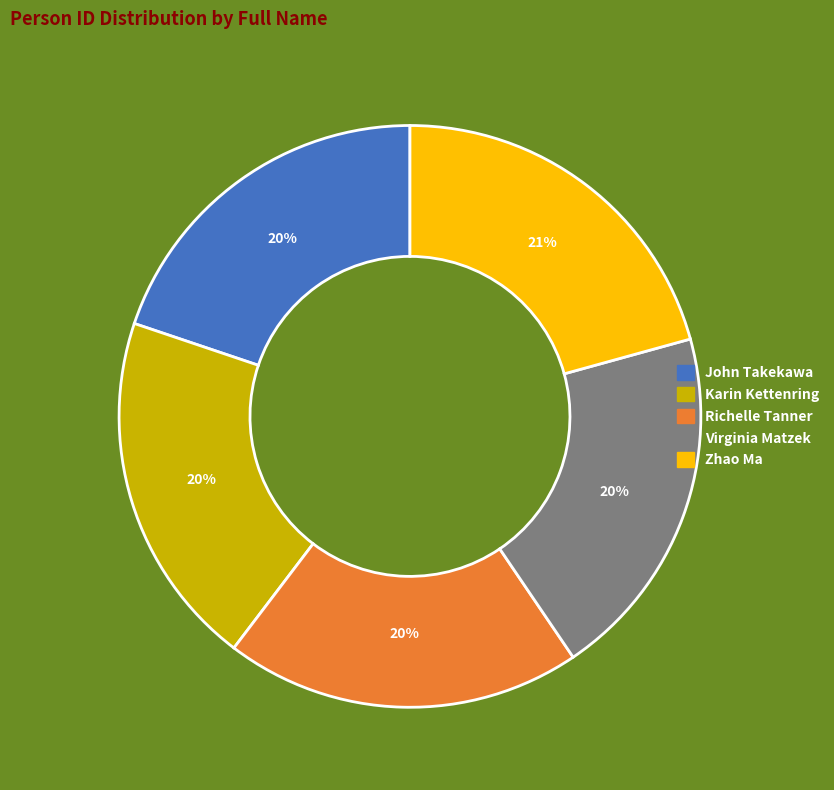

To the nearest percent, what is the difference between the largest and smallest slice percentages?

1%